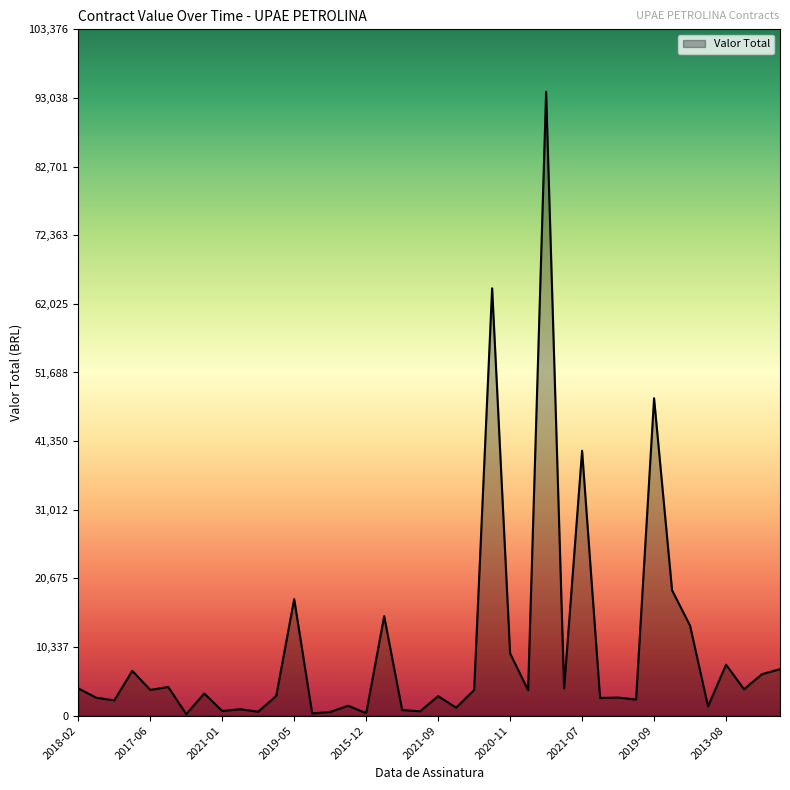

What is the greatest value displayed?

93978.6